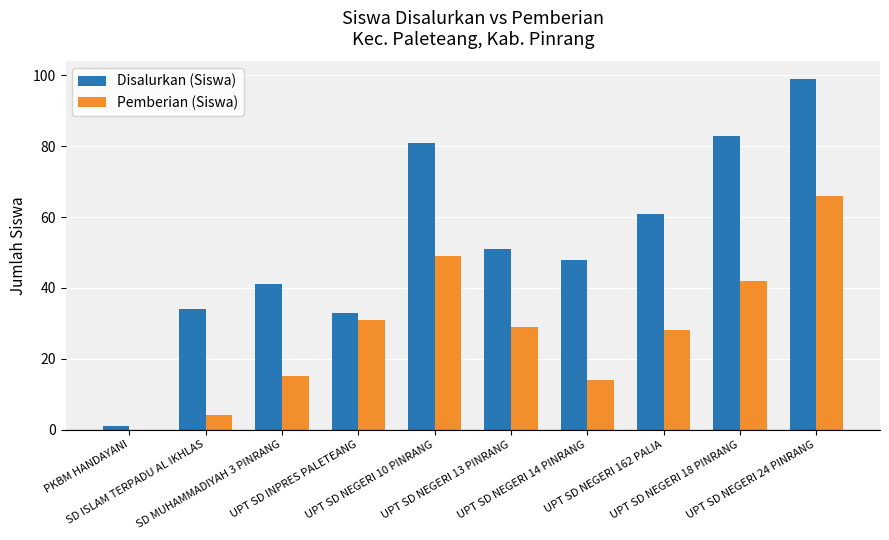

How many groups of bars are there?

10